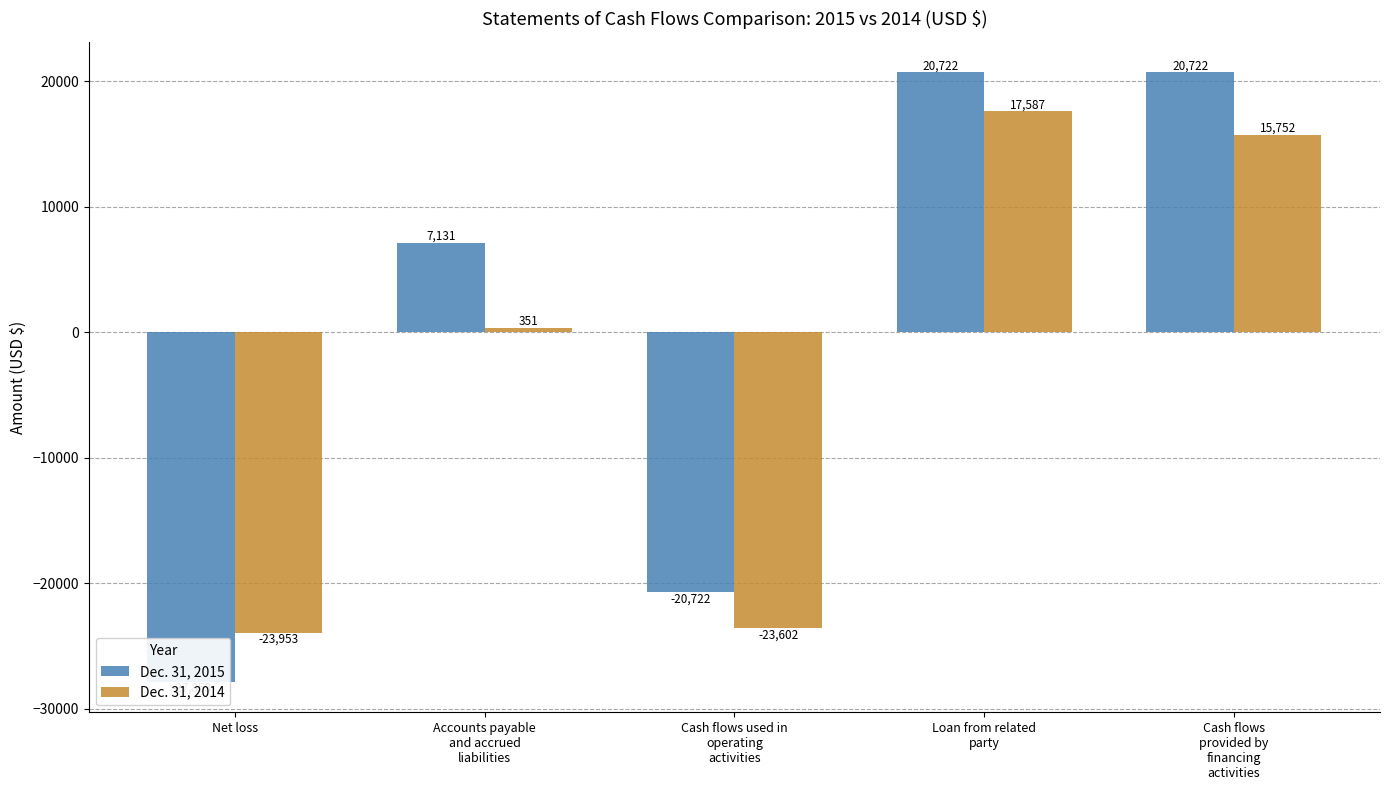

How many values in the Dec. 31, 2015 series exceed 7131?

2